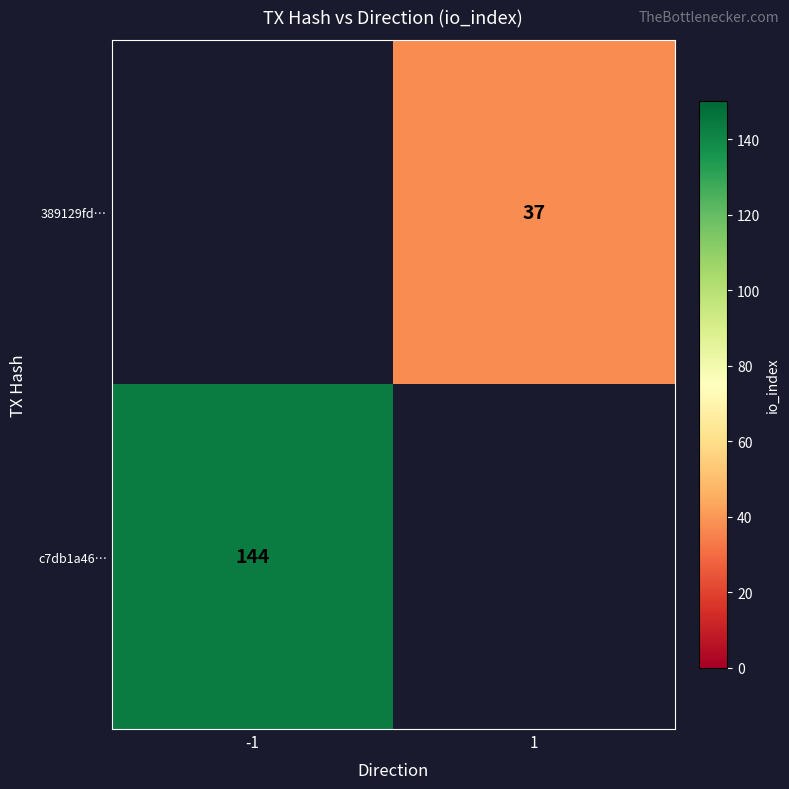

The value of 389129fd… at 1 is 17. True or false?

False